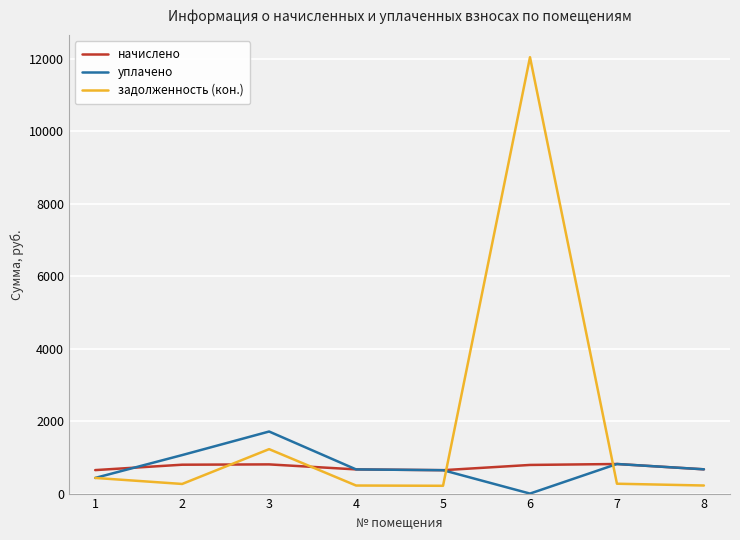

In задолженность (кон.), how many points are higher than both neighbors (excluding endpoints)?

2